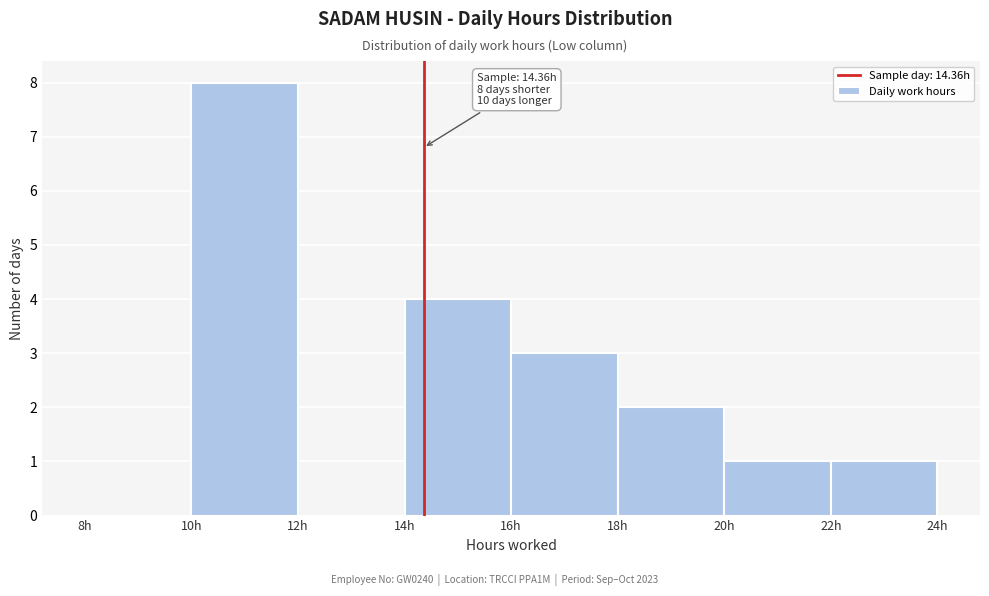

Which range on the x-axis has the tallest bar?

10 to 12